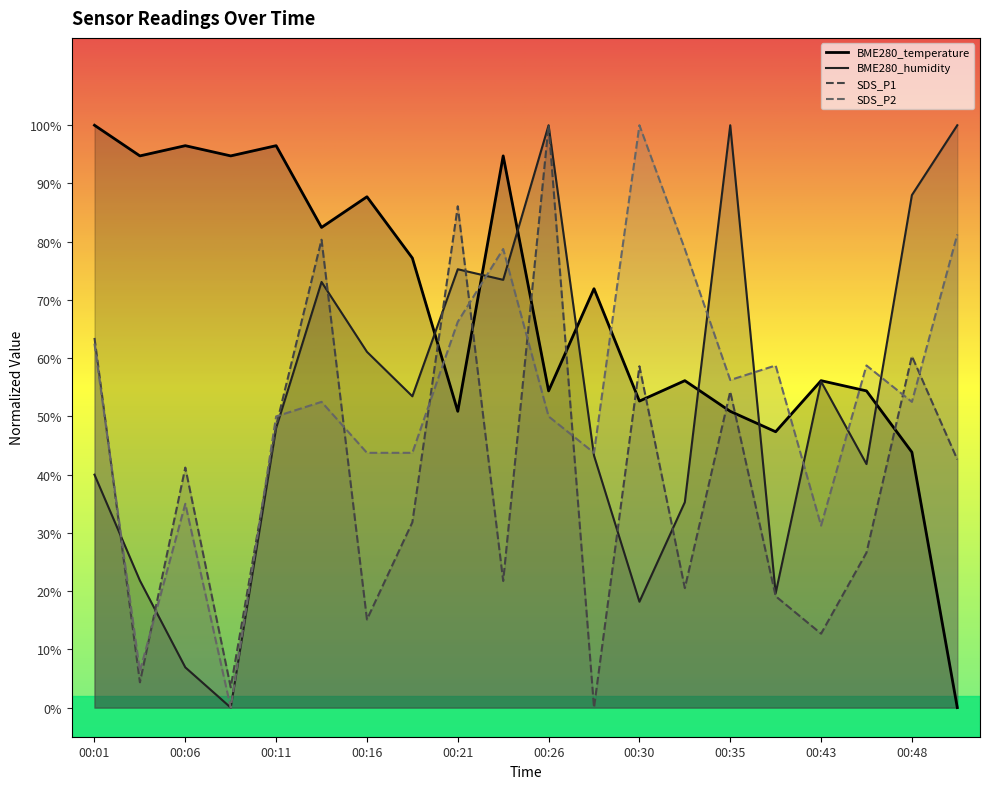

At which label does SDS_P1 first exceed 41?

00:01